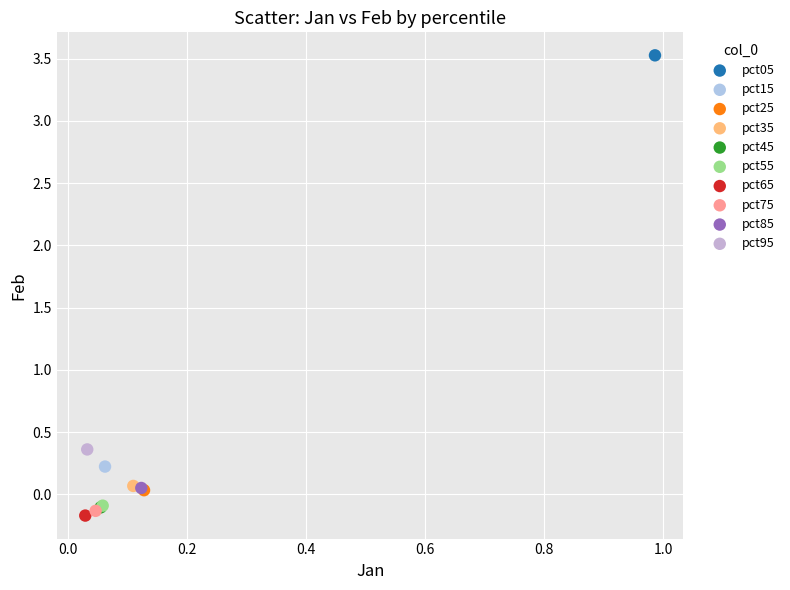

Which series reaches the maximum Y coordinate?

pct05